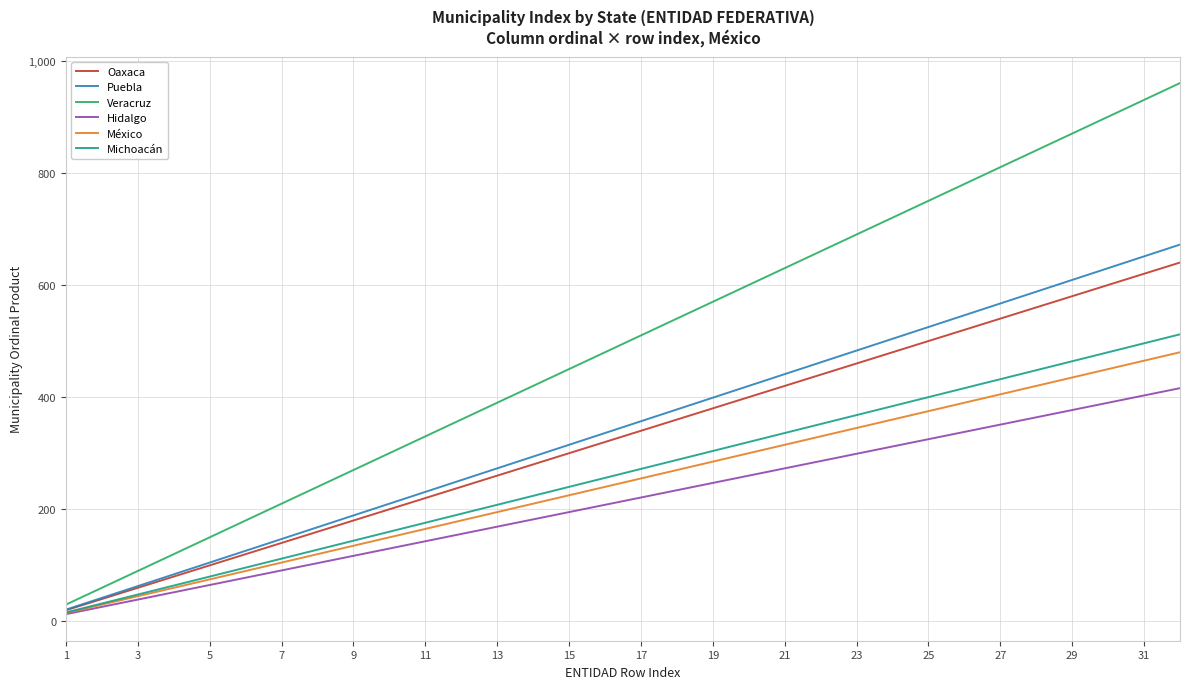

Which series has the largest range (max minus min)?

Veracruz